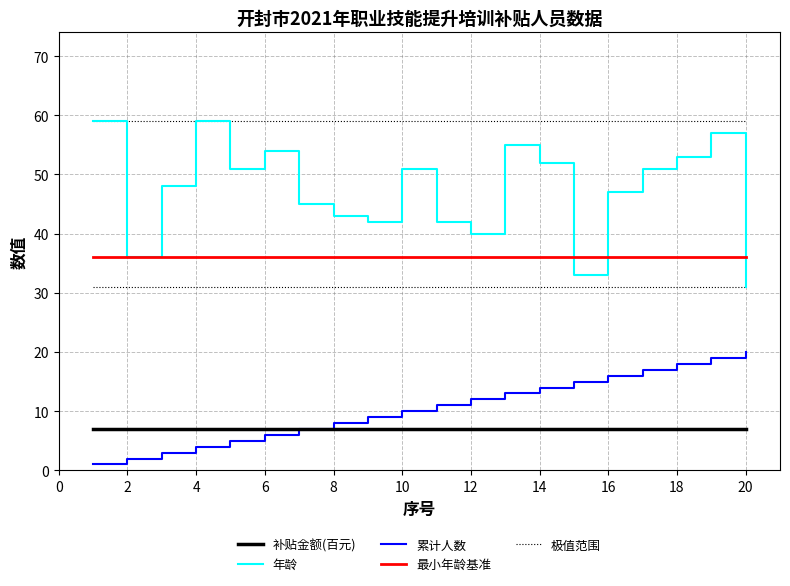

True or false: 年龄 and 累计人数 intersect in this chart.

False